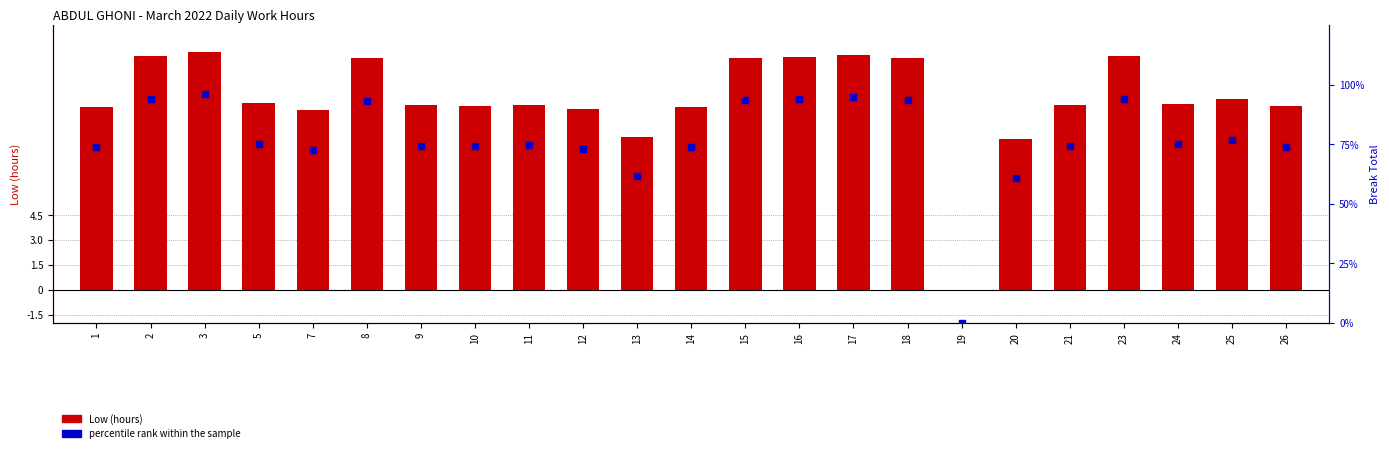

What is the total value across all series at 13?

71.1